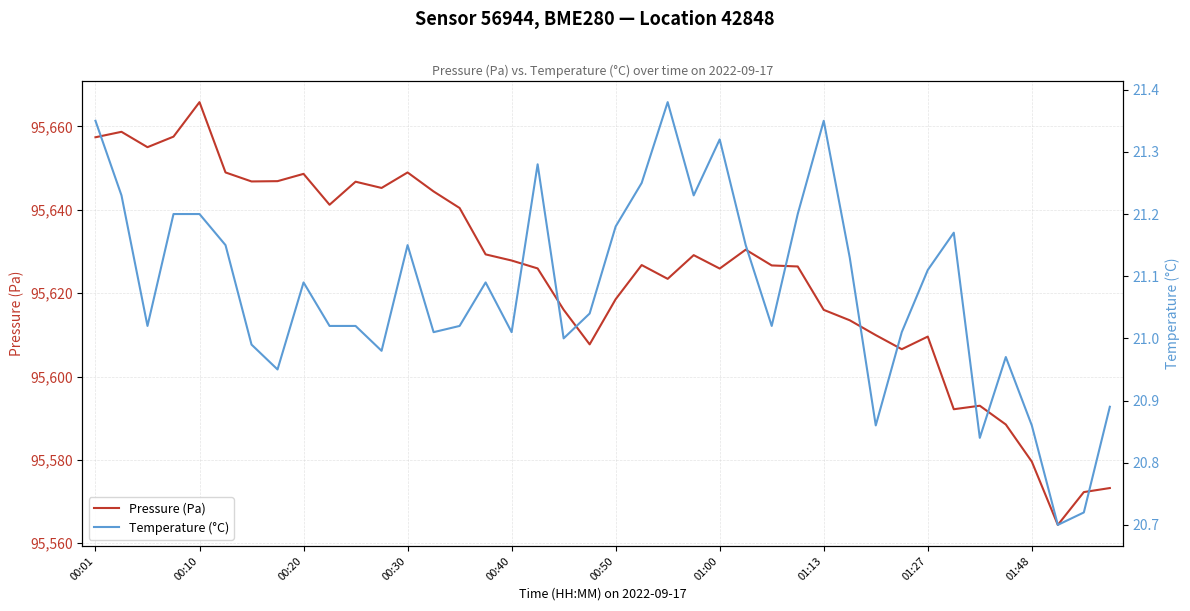

Is it true that Temperature (°C) equals 9.3 at 10?

False